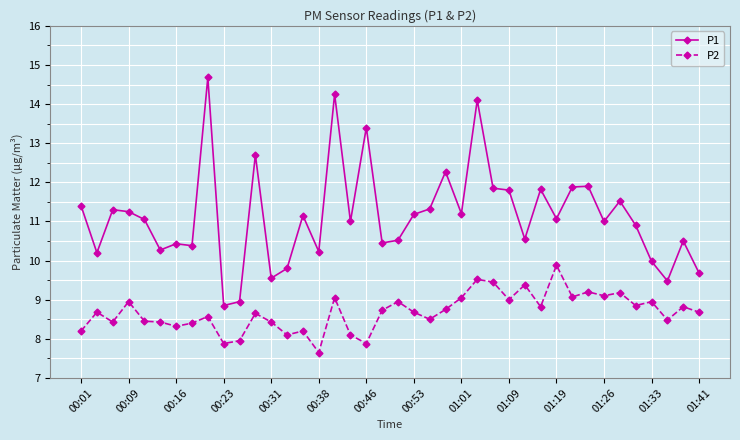

What is the value of the P2 point at the 2nd from the left?

8.7